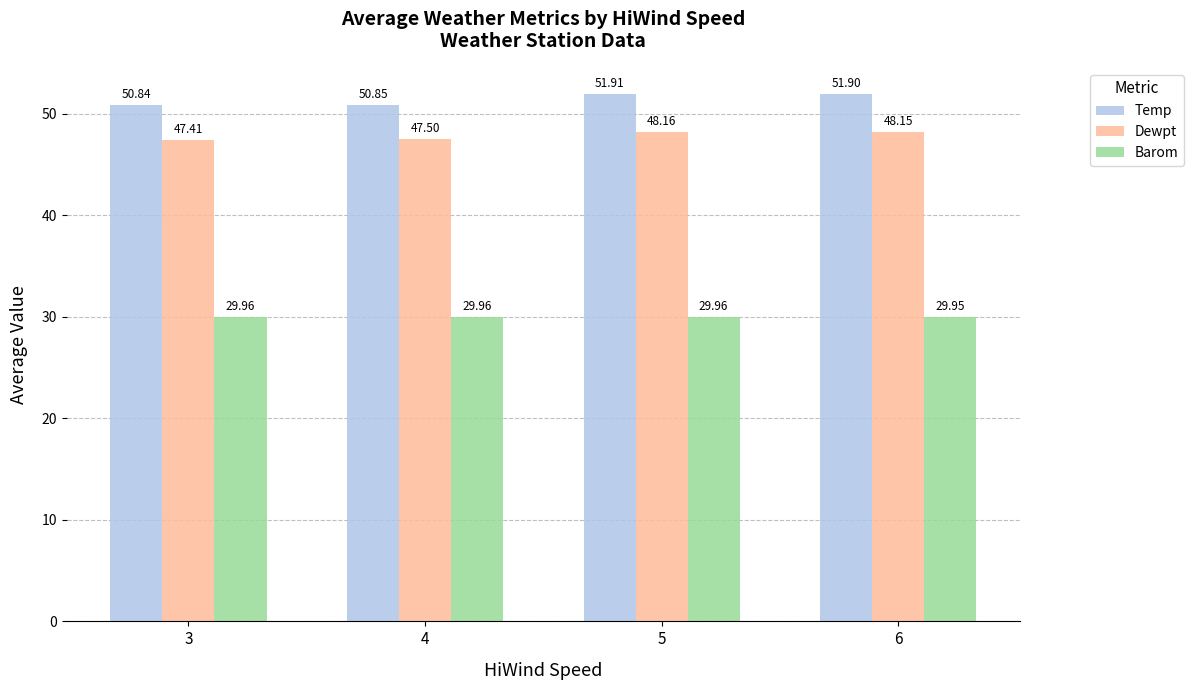

At which category is the sum across all series the highest?

5